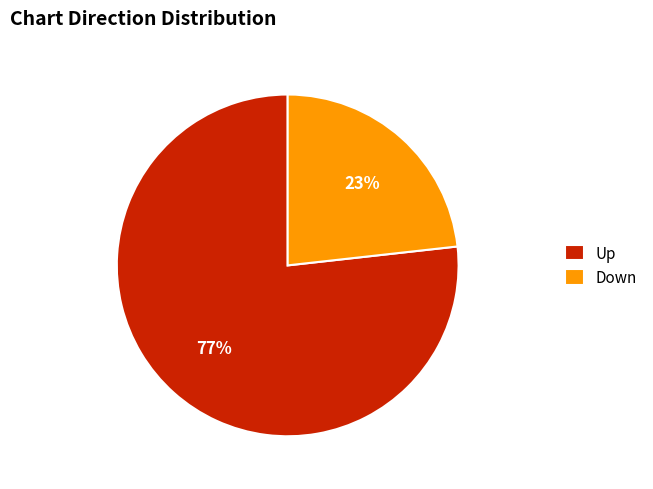

Do Down and Up together represent more than half of the pie?

Yes